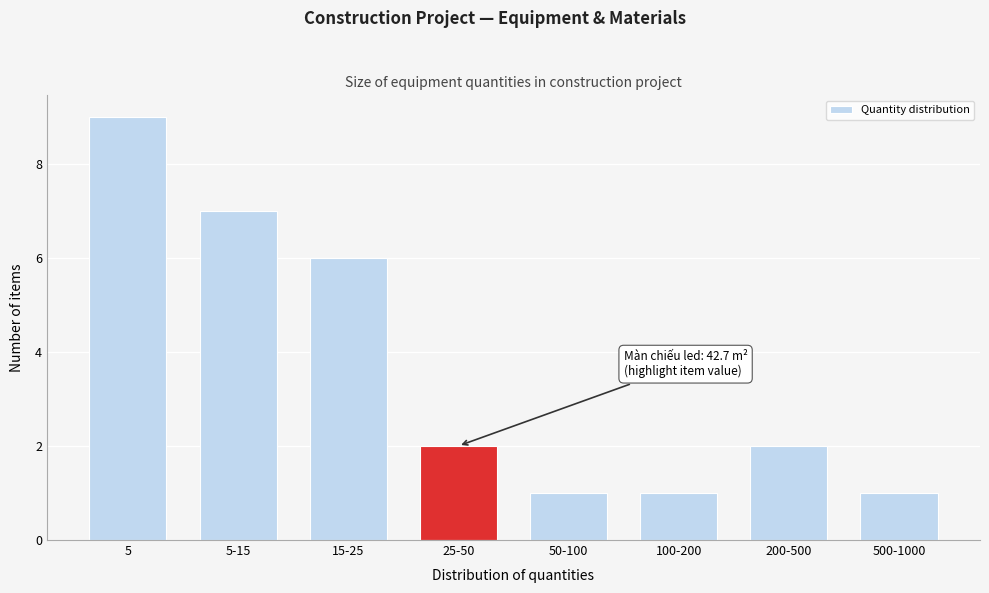

Reading left to right, extract all data points from this chart.

9	7	6	2	1	1	2	1